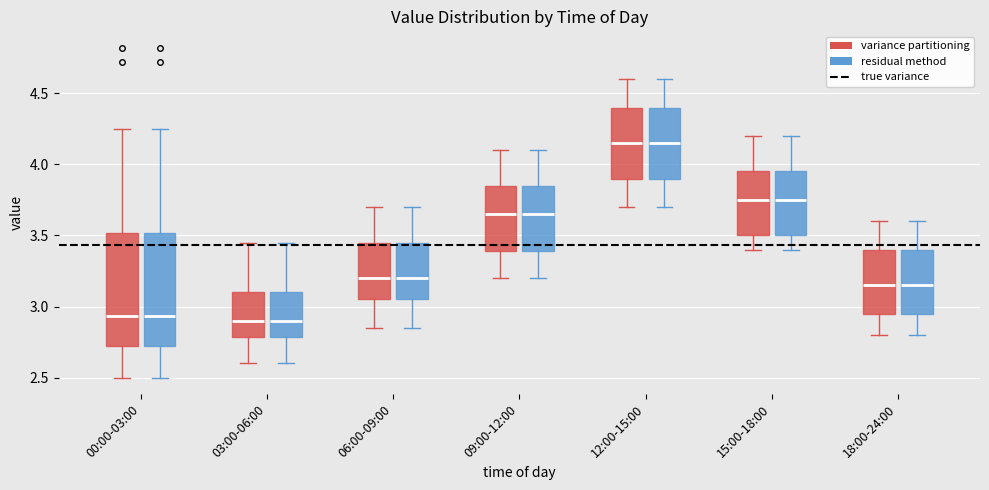

Reading left to right, read every box against the y-axis: the position of its median line, the range the box covers, and the ends of its whiskers. The values are not printed on the chart, so give them approximately, as read against the axis.

00:00-03:00 (variance partitioning): median 2.95, box 2.70 to 3.50, whiskers 2.50 to 4.25
00:00-03:00 (residual method): median 2.95, box 2.70 to 3.50, whiskers 2.50 to 4.25
03:00-06:00 (variance partitioning): median 2.90, box 2.80 to 3.10, whiskers 2.60 to 3.45
03:00-06:00 (residual method): median 2.90, box 2.80 to 3.10, whiskers 2.60 to 3.45
06:00-09:00 (variance partitioning): median 3.20, box 3.05 to 3.45, whiskers 2.85 to 3.70
06:00-09:00 (residual method): median 3.20, box 3.05 to 3.45, whiskers 2.85 to 3.70
09:00-12:00 (variance partitioning): median 3.65, box 3.40 to 3.85, whiskers 3.20 to 4.10
09:00-12:00 (residual method): median 3.65, box 3.40 to 3.85, whiskers 3.20 to 4.10
12:00-15:00 (variance partitioning): median 4.15, box 3.90 to 4.40, whiskers 3.70 to 4.60
12:00-15:00 (residual method): median 4.15, box 3.90 to 4.40, whiskers 3.70 to 4.60
15:00-18:00 (variance partitioning): median 3.75, box 3.50 to 3.95, whiskers 3.40 to 4.20
15:00-18:00 (residual method): median 3.75, box 3.50 to 3.95, whiskers 3.40 to 4.20
18:00-24:00 (variance partitioning): median 3.15, box 2.95 to 3.40, whiskers 2.80 to 3.60
18:00-24:00 (residual method): median 3.15, box 2.95 to 3.40, whiskers 2.80 to 3.60